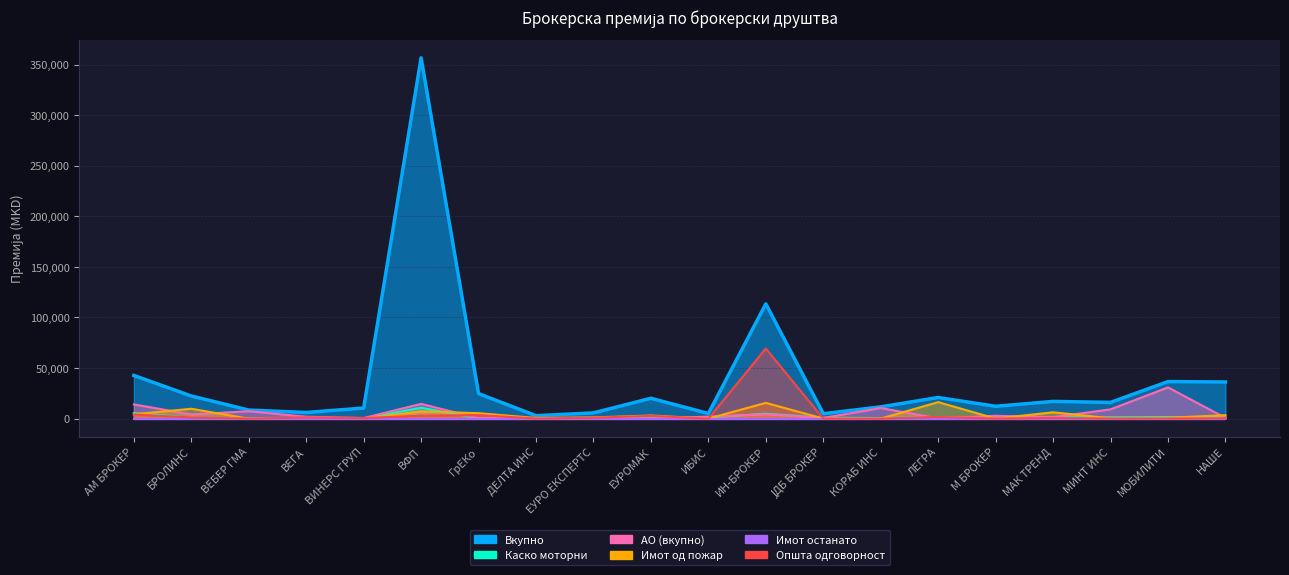

What is the difference between the highest and lowest values at ВЕГА?

5831